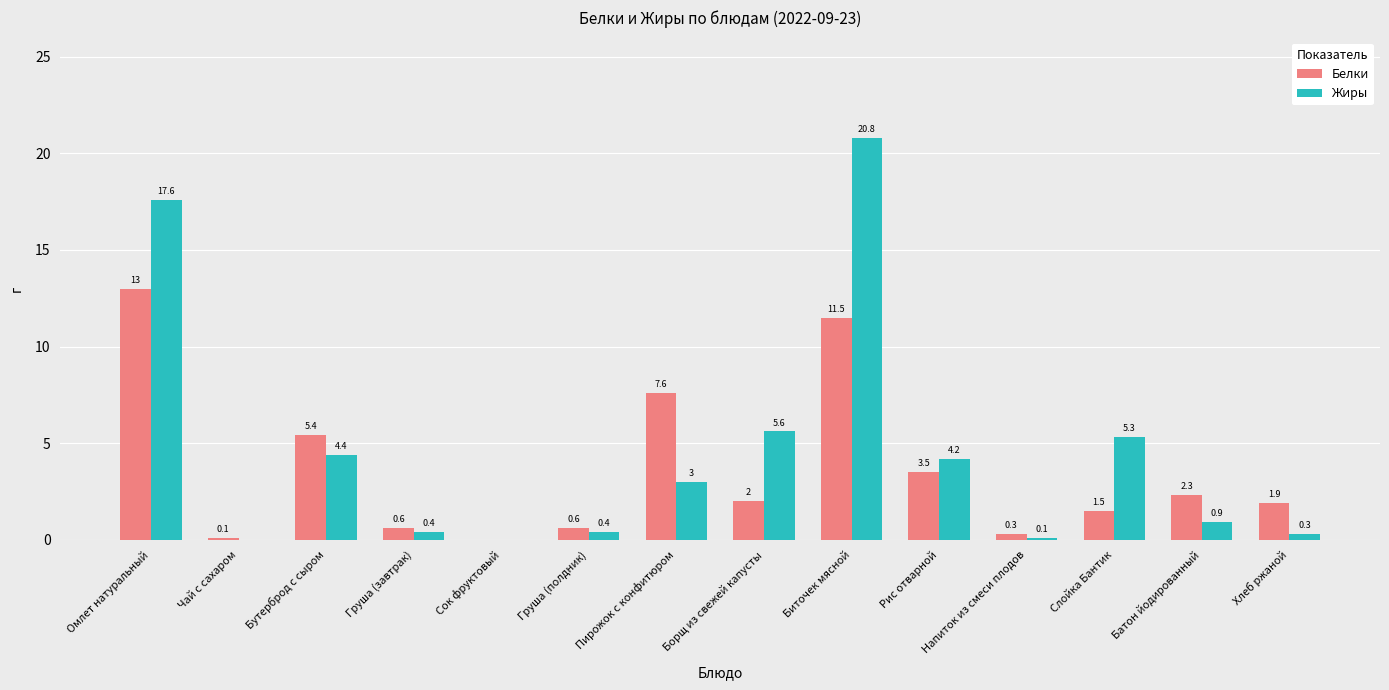

Are the bars horizontal?

No